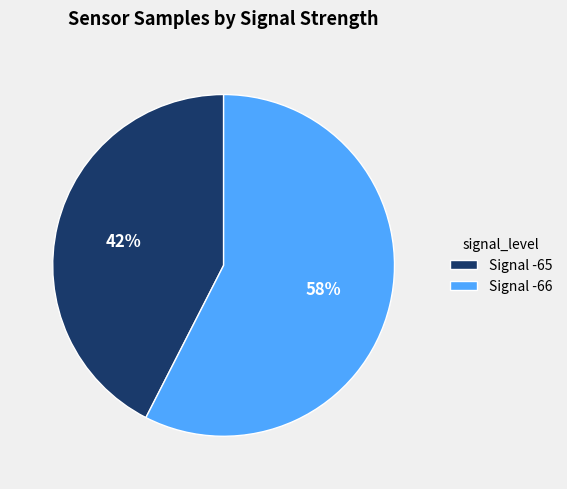

Rank the categories by value from highest to lowest.

Signal -66, Signal -65